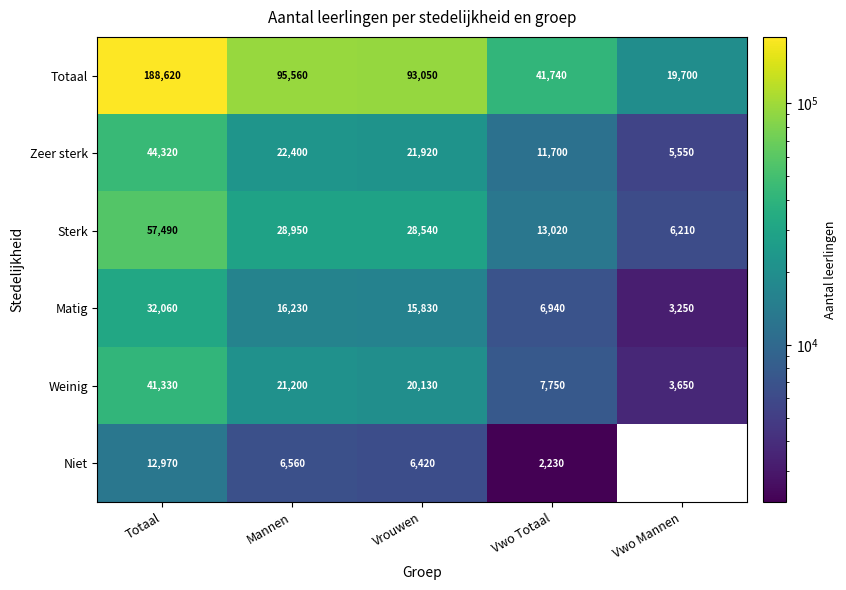

Which series has the largest range (max minus min)?

Totaal